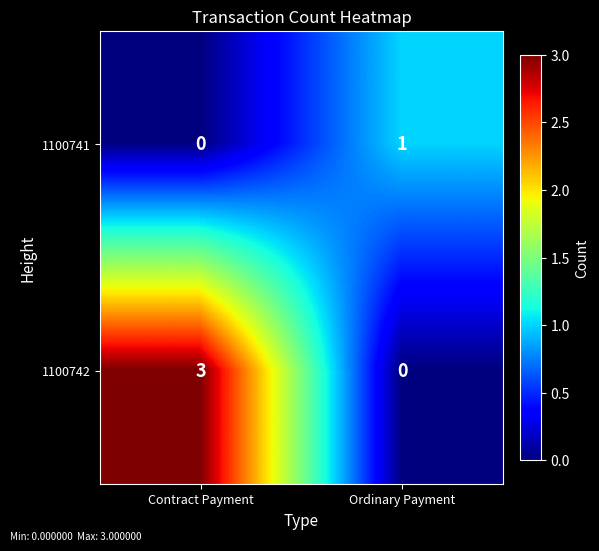

What is the maximum value for 1100742?

3